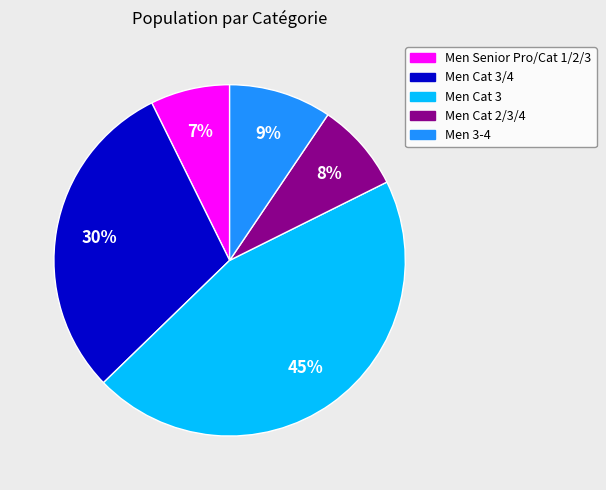

To the nearest percent, what is the average slice percentage?

20%